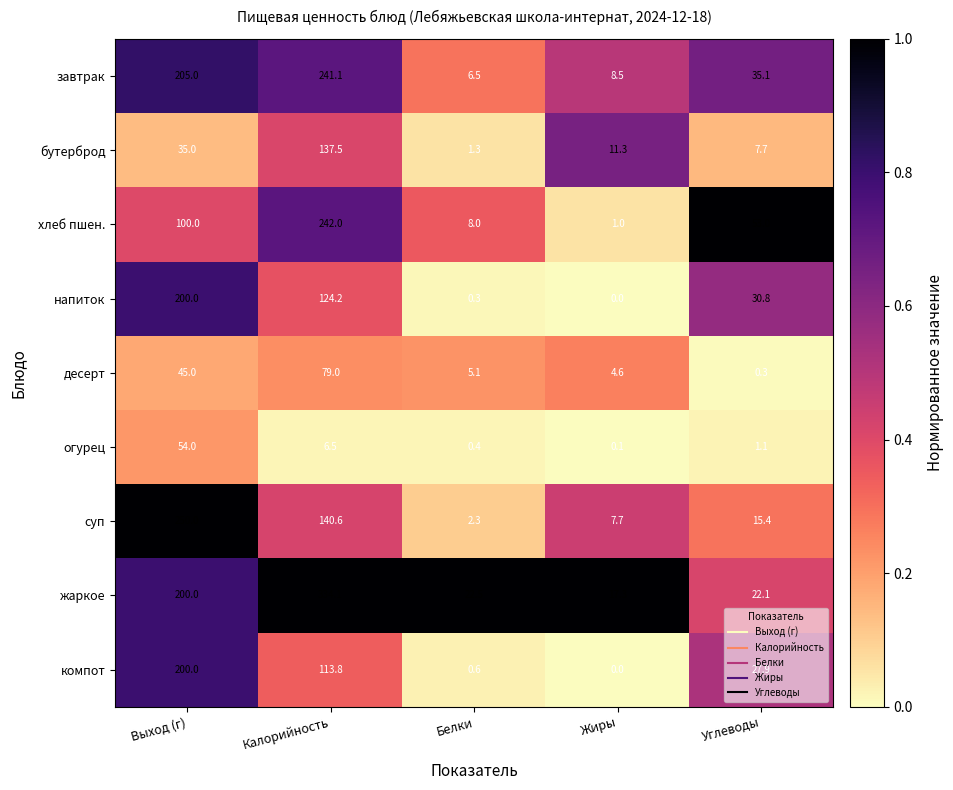

Which label corresponds to the largest value in the chart?

Калорийность